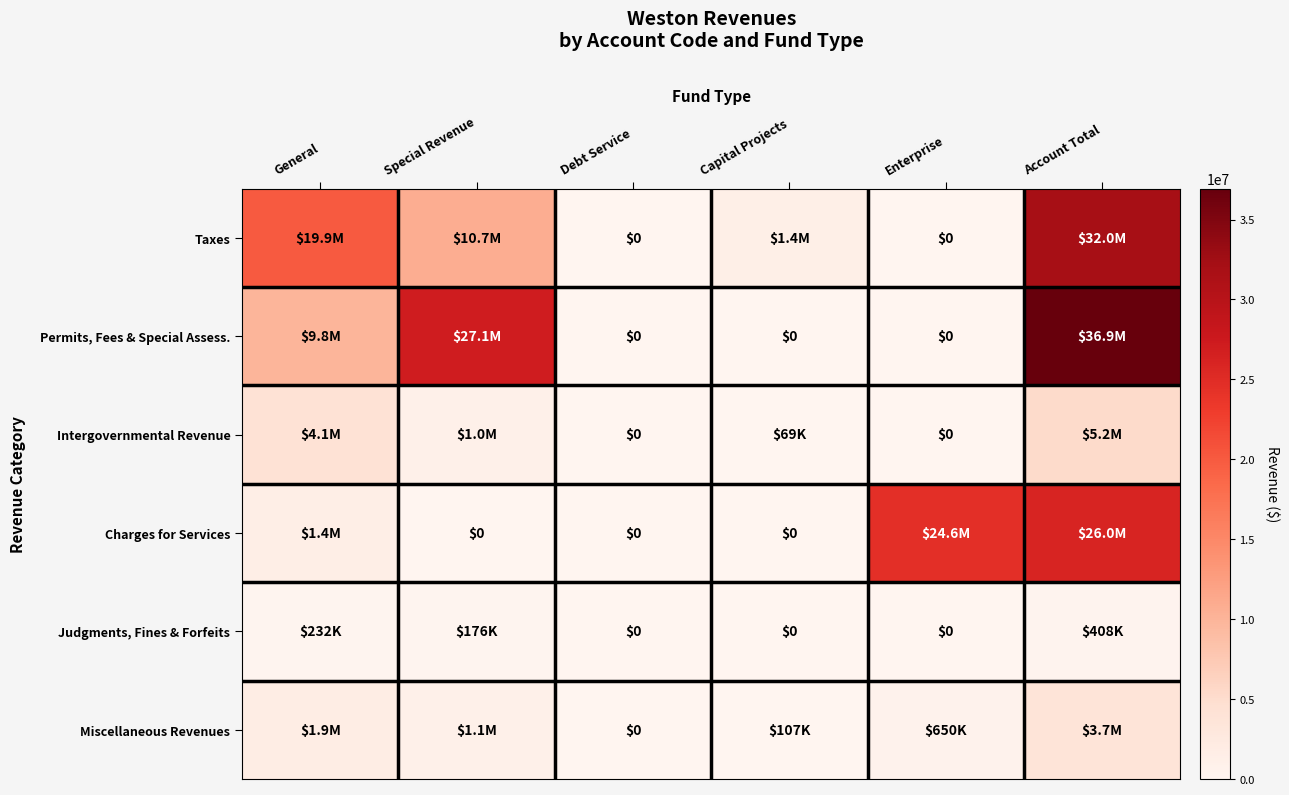

Which series has the largest total across all categories?

Permits, Fees & Special Assess.